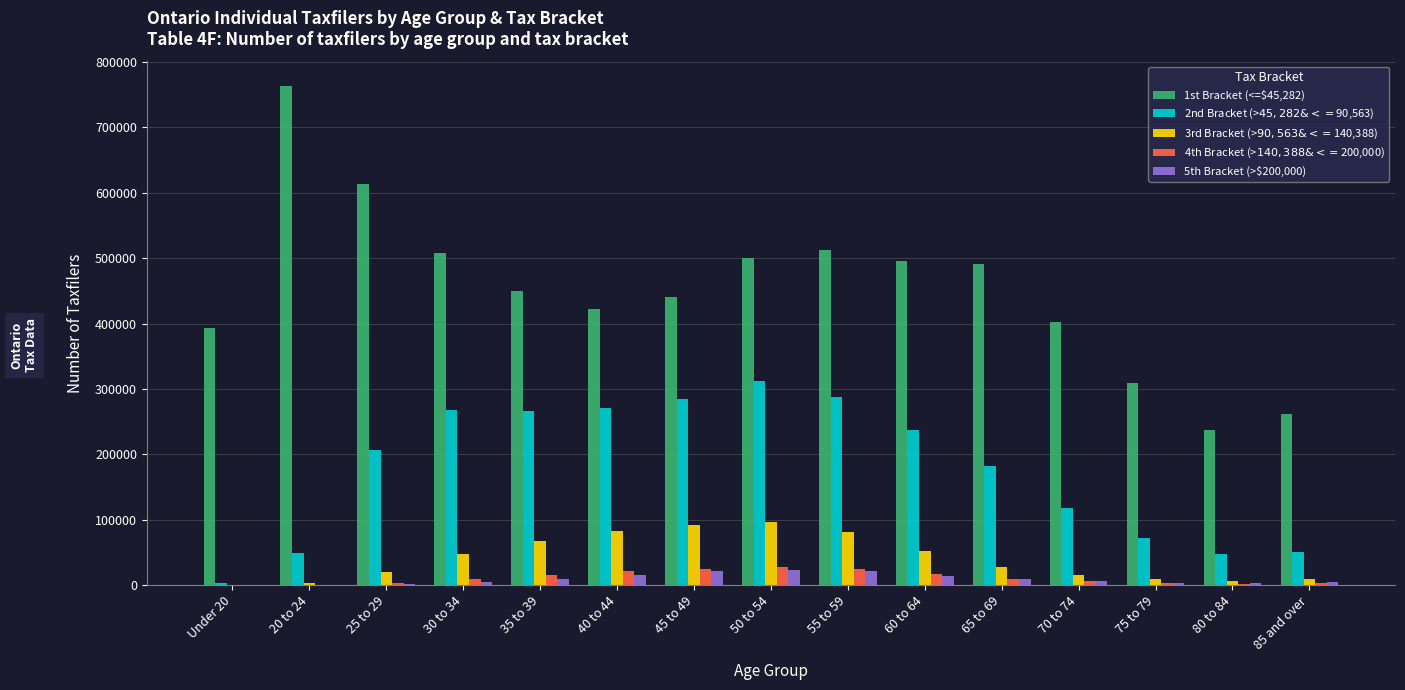

Which series has the largest total across all categories?

1st Bracket (<=$45,282)